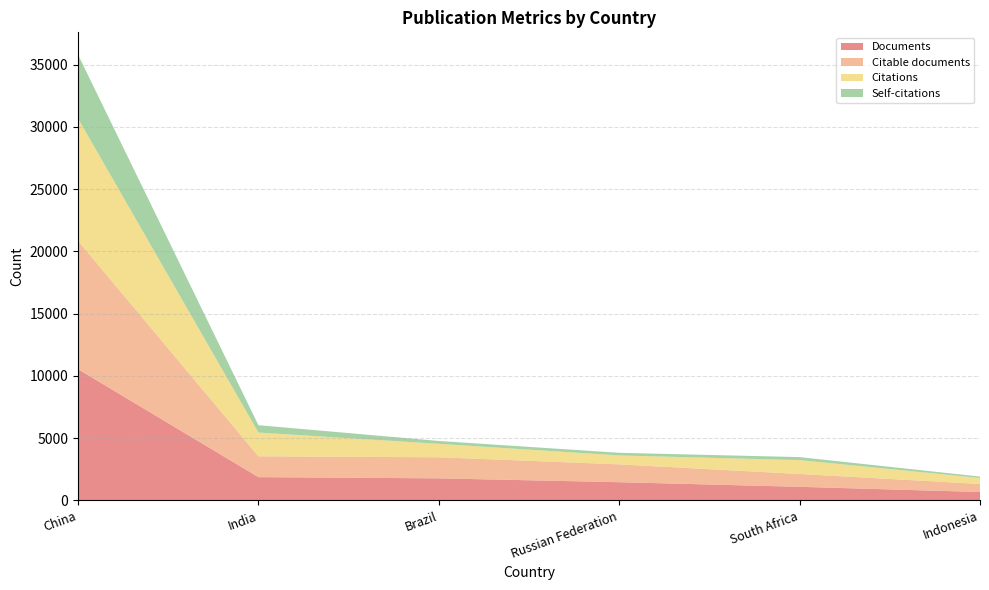

Reading right to left, list all the values displayed in this chart.

Documents: Indonesia=669	South Africa=1086	Russian Federation=1457	Brazil=1766	India=1864	China=10537
Citable documents: Indonesia=648	South Africa=1031	Russian Federation=1433	Brazil=1694	India=1674	China=10313
Citations: Indonesia=480	South Africa=1117	Russian Federation=717	Brazil=1082	India=1909	China=9836
Self-citations: Indonesia=111	South Africa=240	Russian Federation=212	Brazil=228	India=590	China=5128